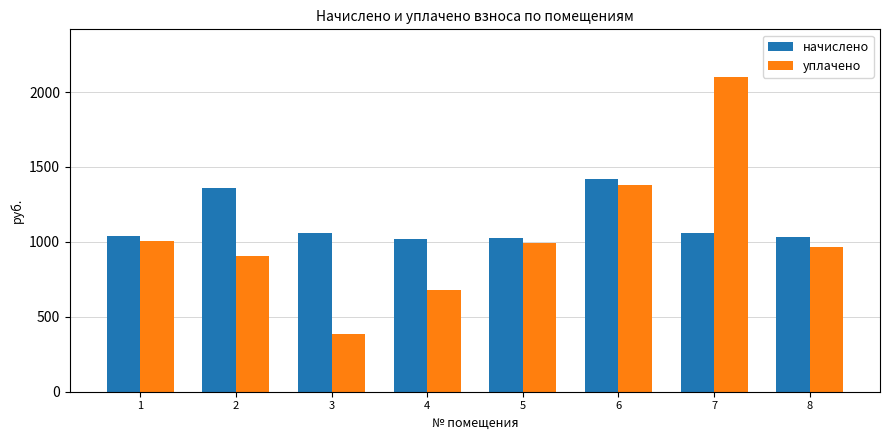

Which series has the largest range (max minus min)?

уплачено